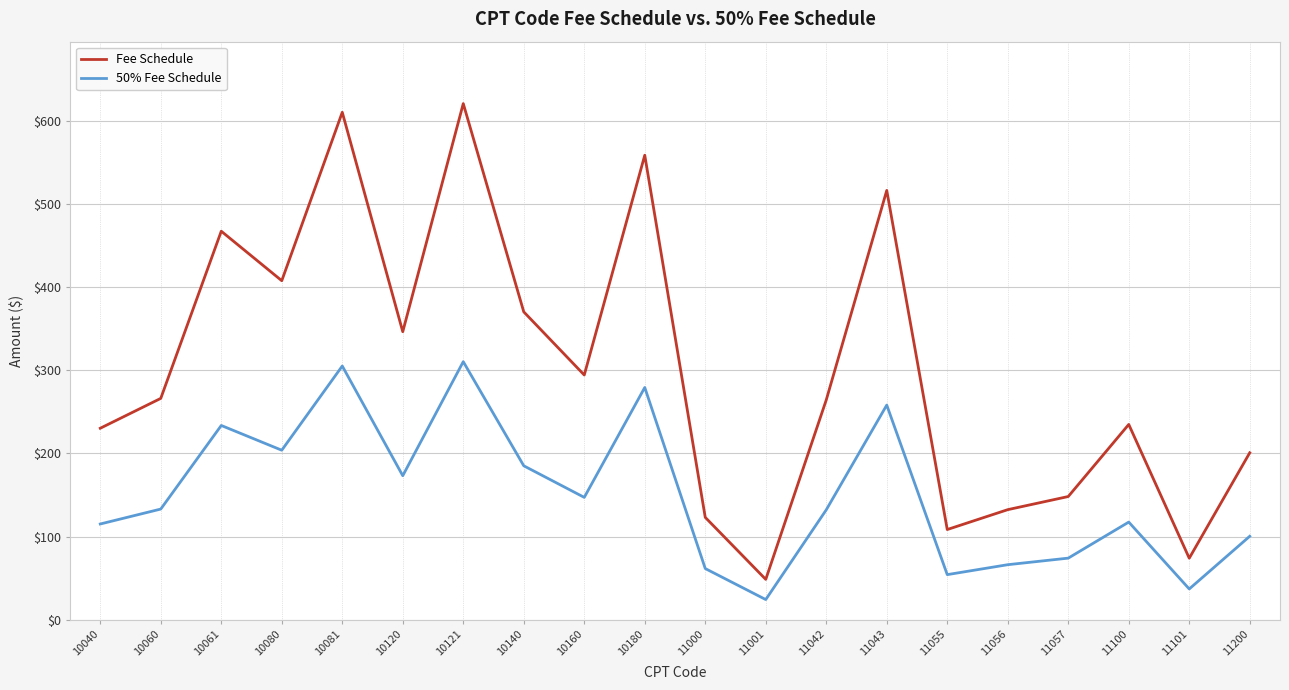

True or false: Fee Schedule has a value of 264.4 at 11042.

True